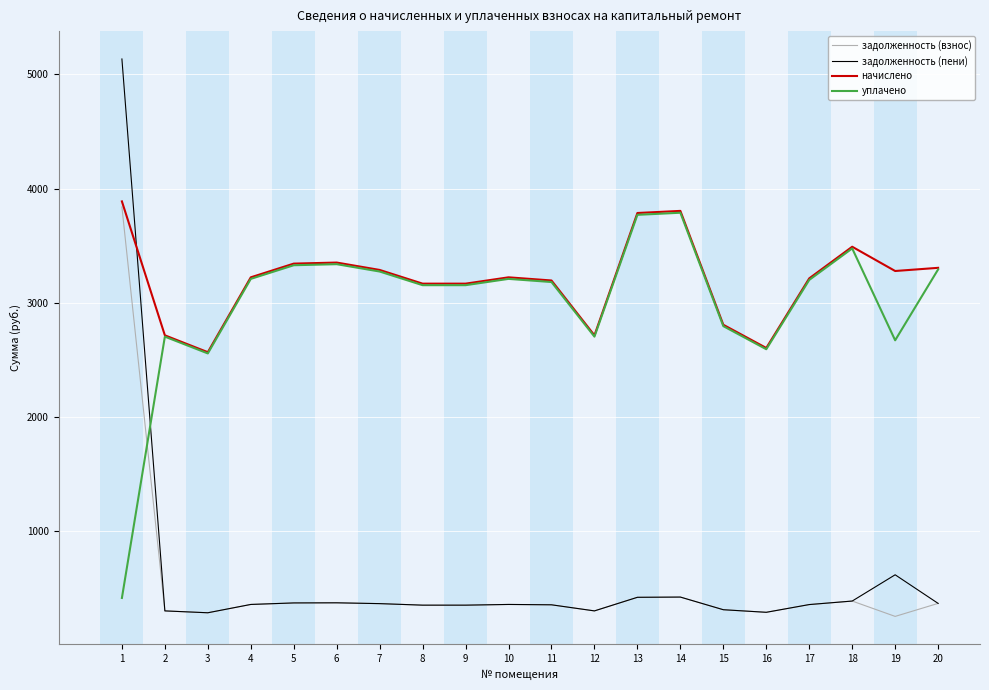

After their last crossing, which series has the higher values: начислено or задолженность (пени)?

начислено